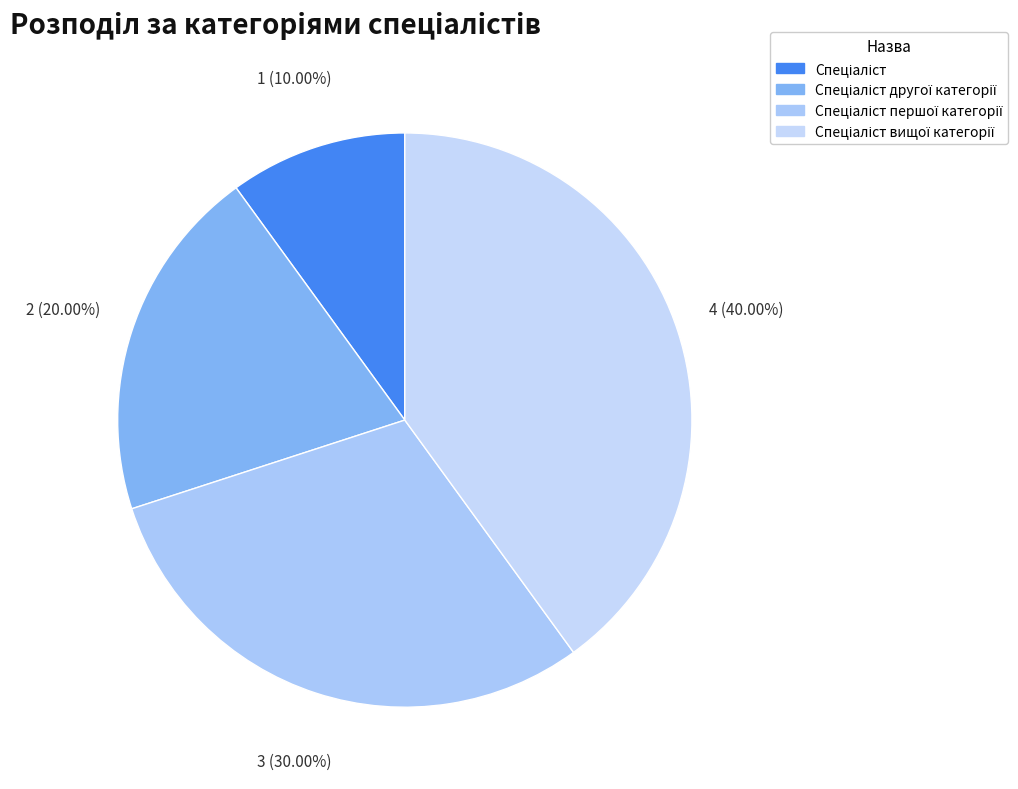

Count the number of slices in the pie.

4